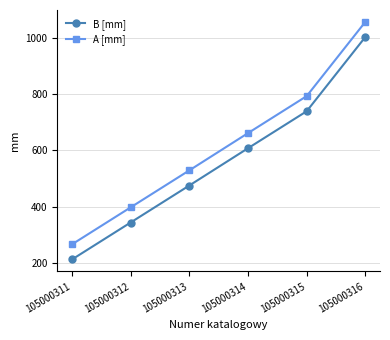

List the labels in order of A [mm] value, largest first.

105000316, 105000315, 105000314, 105000313, 105000312, 105000311